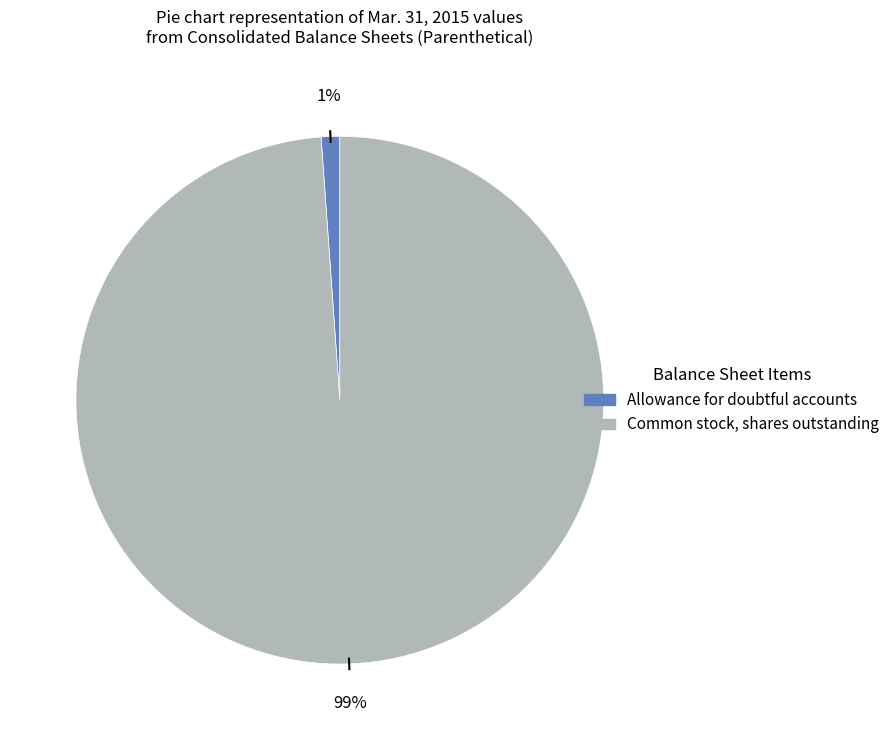

Which slice represents more than half of the pie?

Common stock, shares outstanding